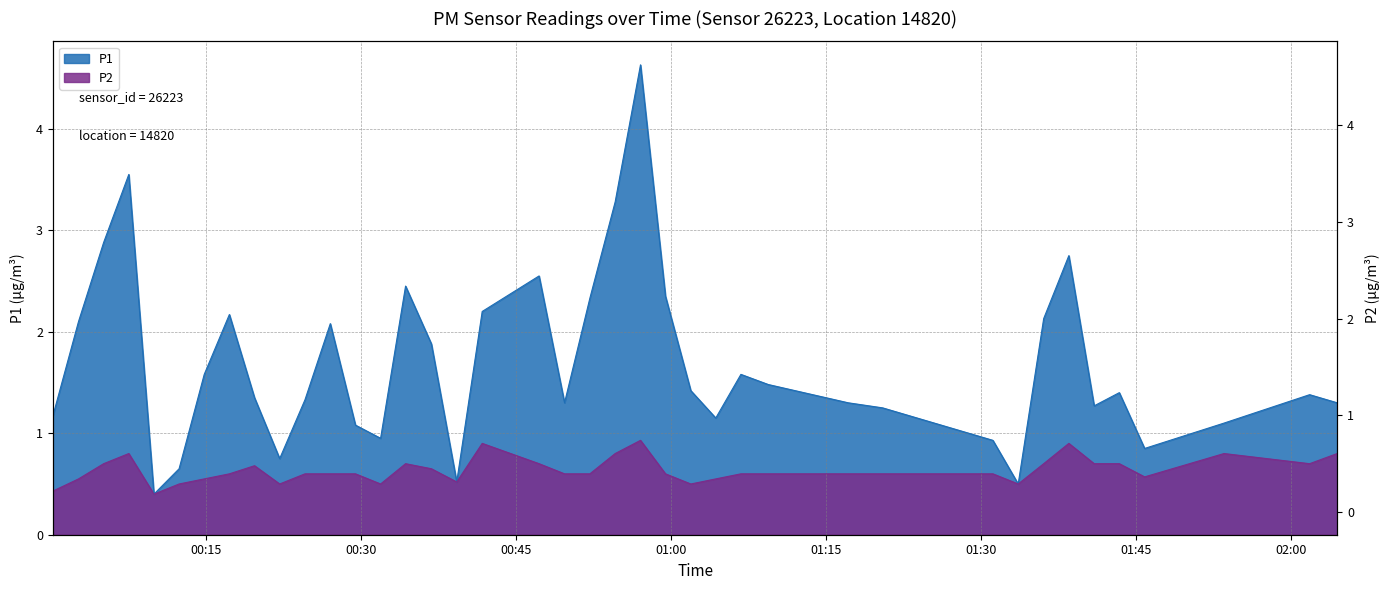

Reading left to right, what are all the values shown in this chart?

P1: 1.2	2.1	2.9	3.5	0.4	0.7	1.6	2.2	1.4	0.8	1.3	2.1	1.1	0.9	2.5	1.9	0.5	2.2	2.5	1.3	2.3	3.3	4.6	2.4	1.4	1.1	1.6	1.5	1.3	1.2	0.9	0.5	2.1	2.8	1.3	1.4	0.8	1.1	1.4	1.3
P2: 0.4	0.6	0.7	0.8	0.4	0.5	0.6	0.6	0.7	0.5	0.6	0.6	0.6	0.5	0.7	0.7	0.5	0.9	0.7	0.6	0.6	0.8	0.9	0.6	0.5	0.6	0.6	0.6	0.6	0.6	0.6	0.5	0.7	0.9	0.7	0.7	0.6	0.8	0.7	0.8